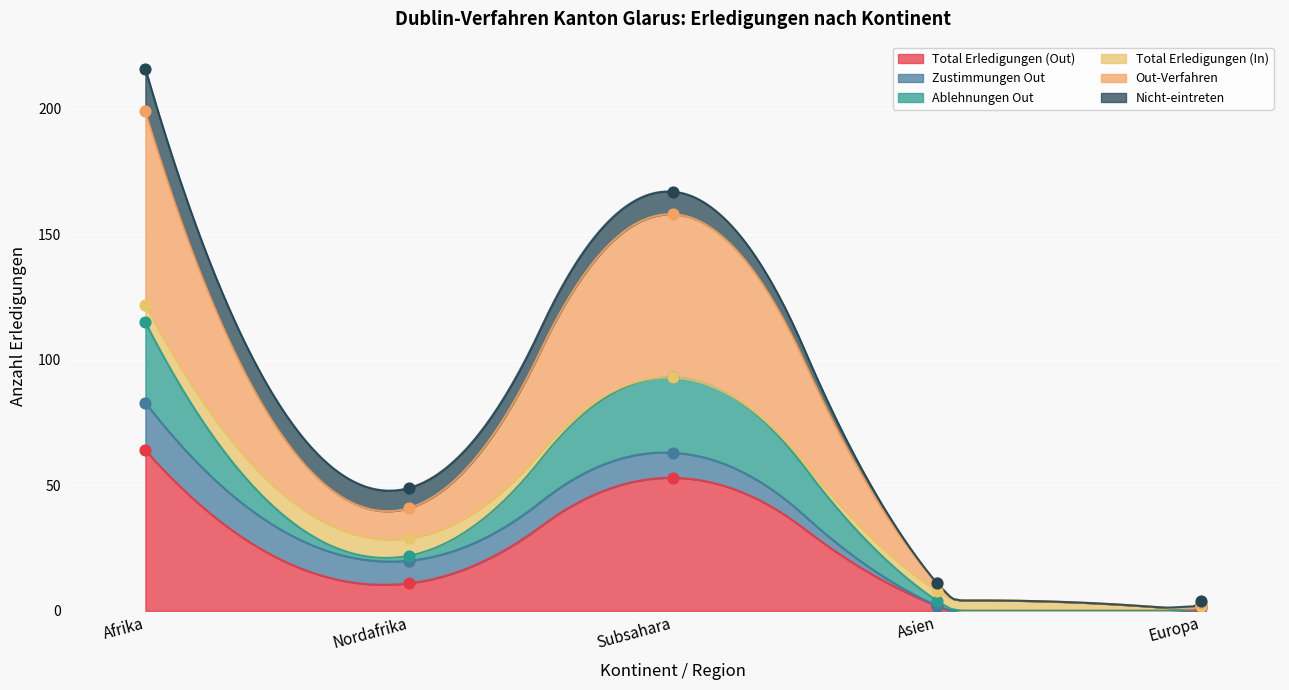

Which series has the widest spread of Y values?

Out-Verfahren